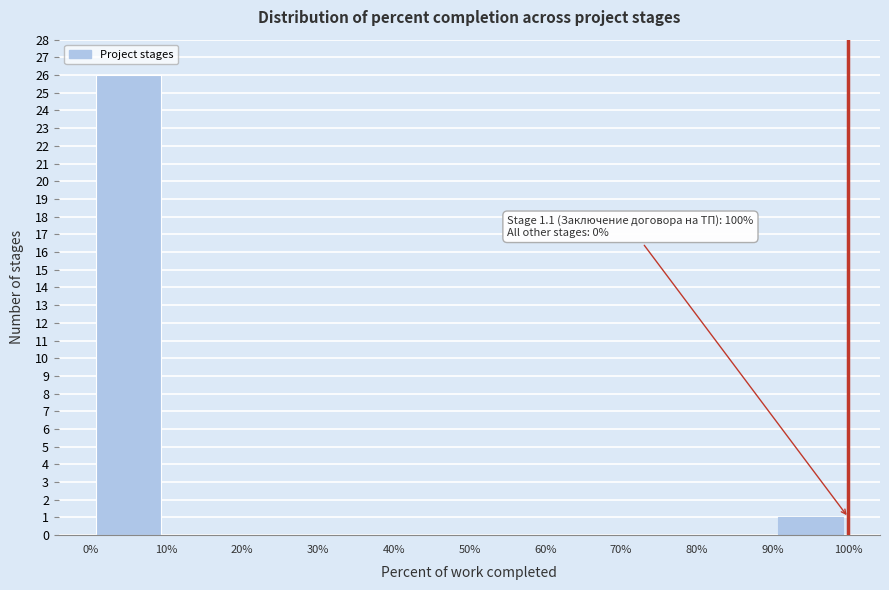

Which range on the x-axis has the tallest bar?

0% to 10%